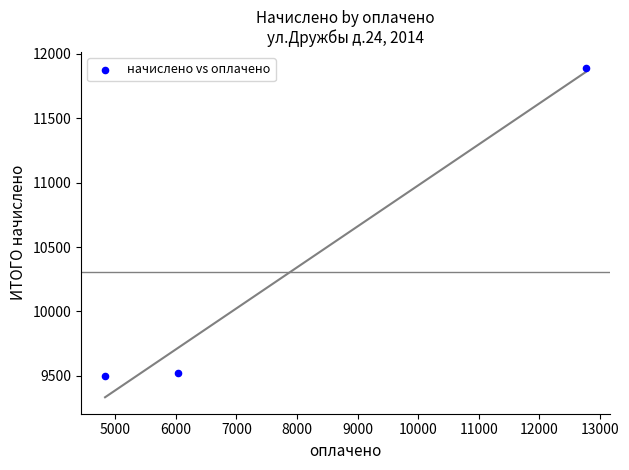

What is the range of Y values (max minus min)?

2386.8